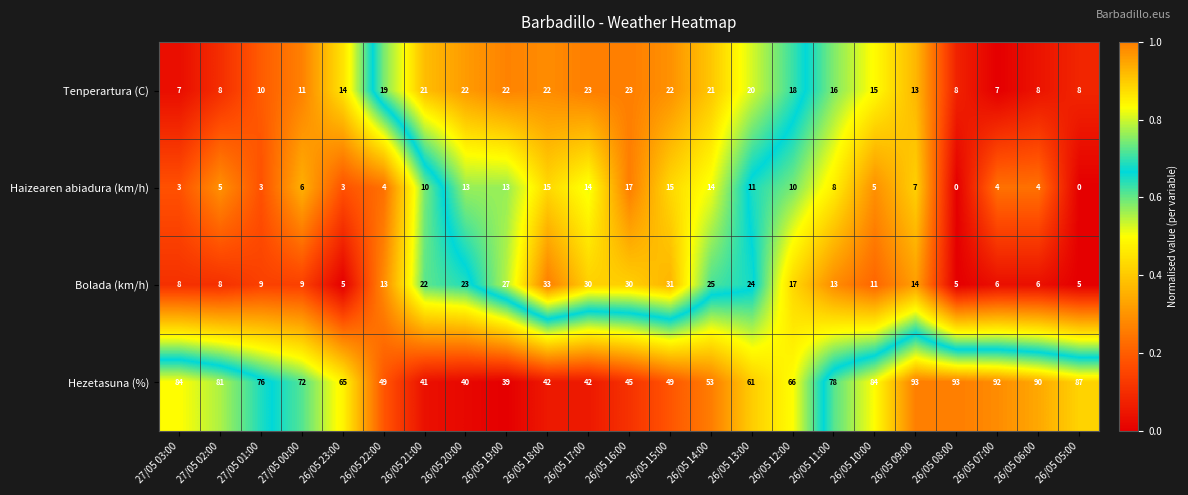

What is the approximate value of Tenperartura (C) at 26/05 09:00?

13